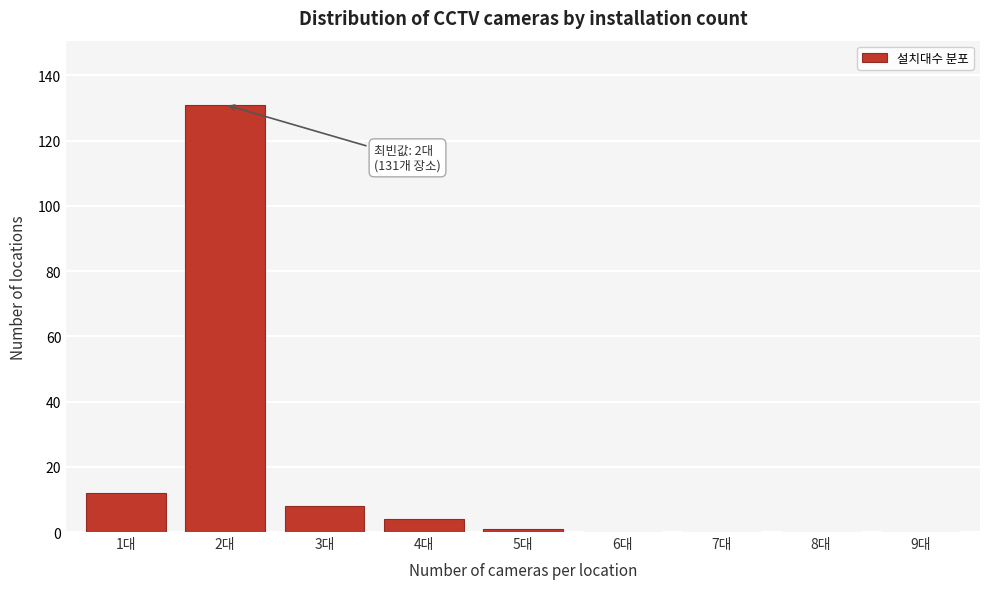

Reading left to right, what are all the values shown in this chart?

1대=12	2대=131	3대=8	4대=4	5대=1	6대=0	7대=0	8대=0	9대=0